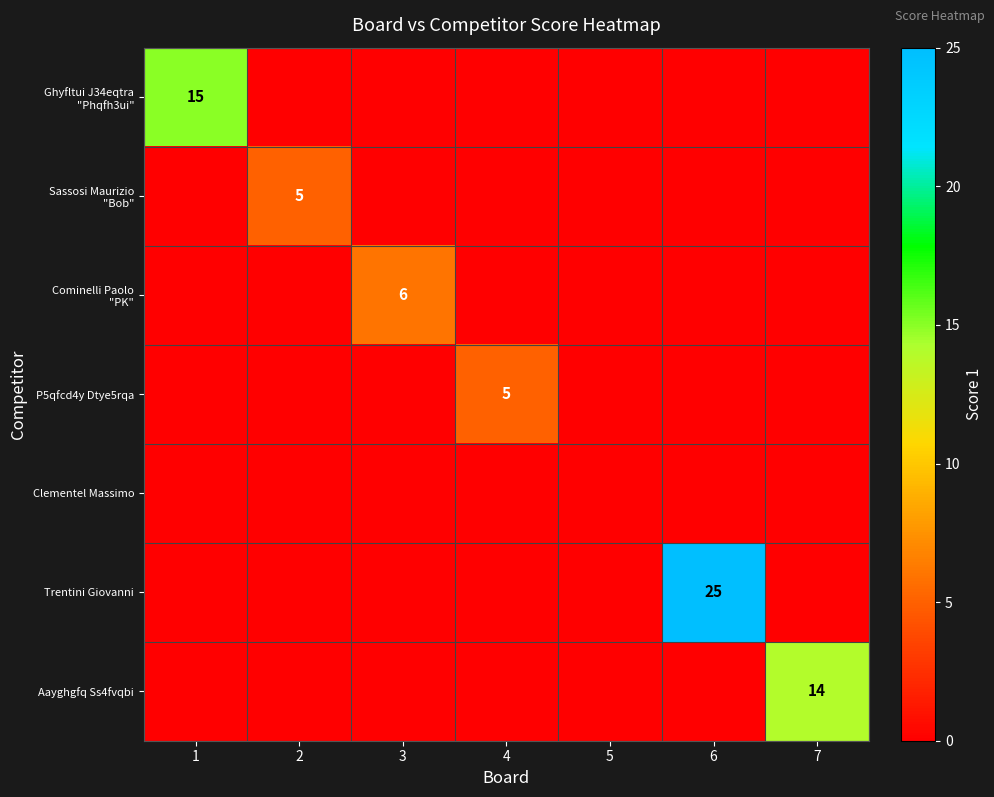

Rank the categories by P5qfcd4y Dtye5rqa value from highest to lowest.

4, 1, 2, 3, 5, 6, 7